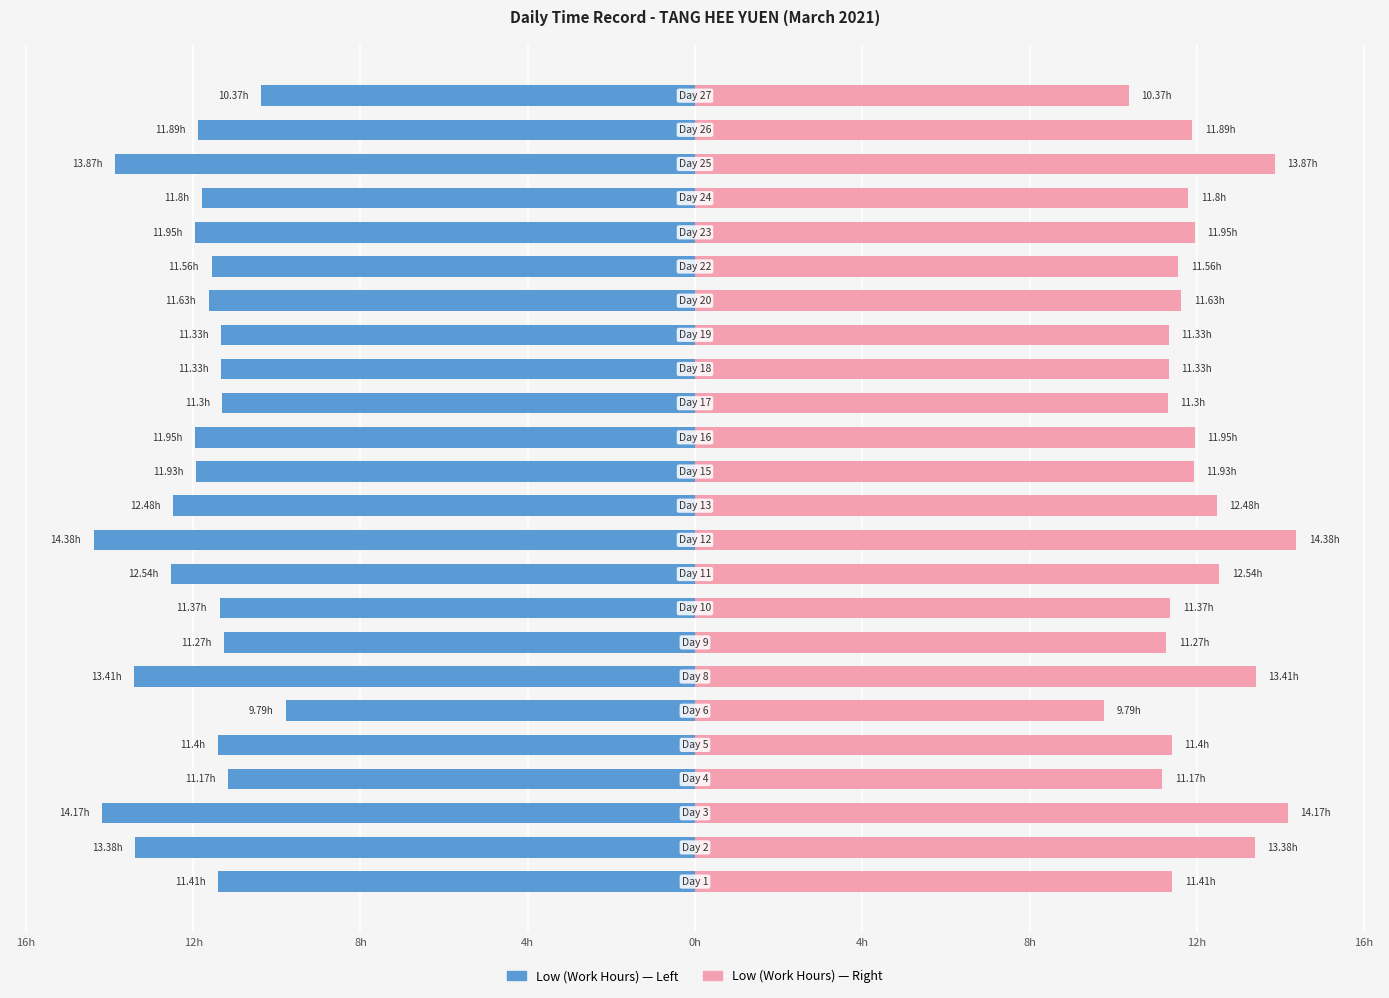

What is the value of the Start Work (Low Hours) bar at the 2nd from the left?

-13.4